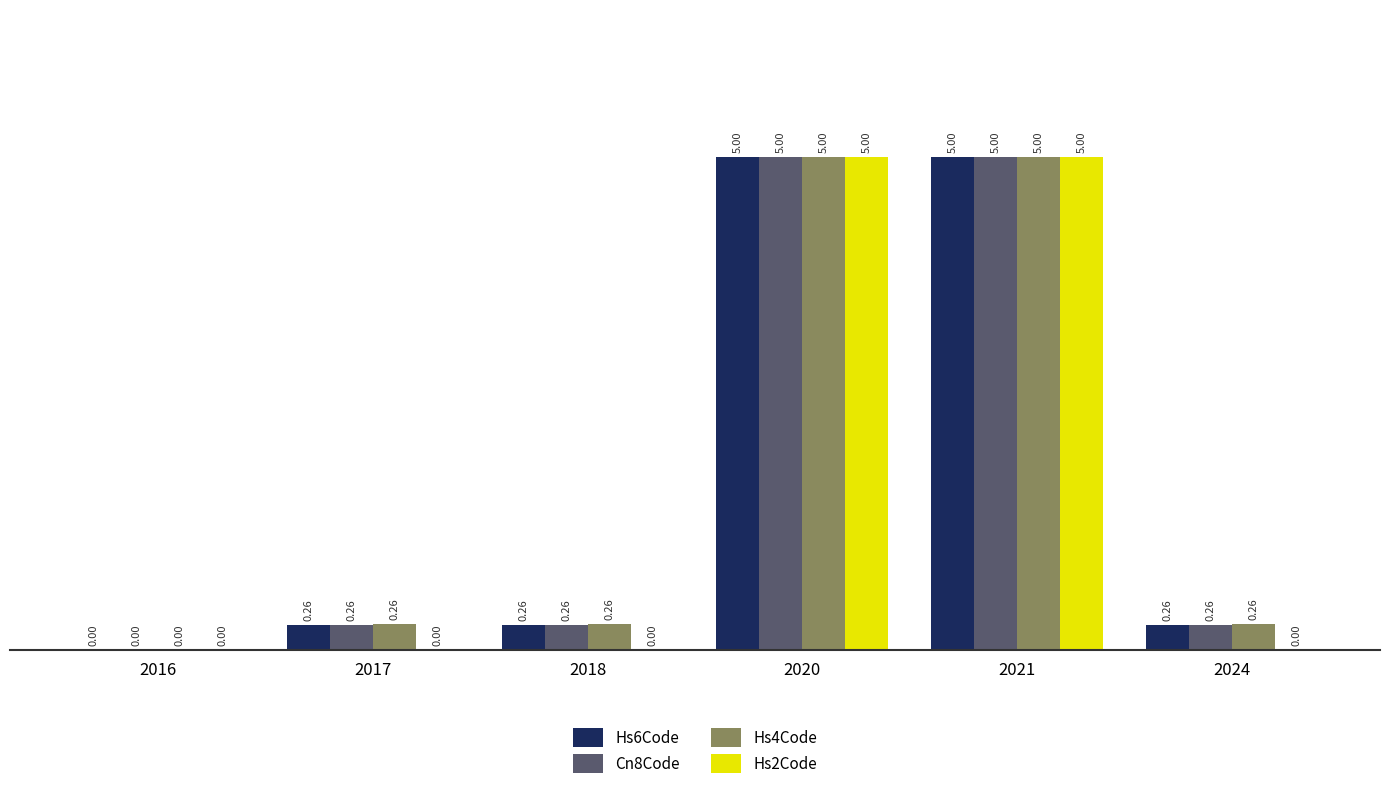

At which label does Hs6Code reach its peak?

2021